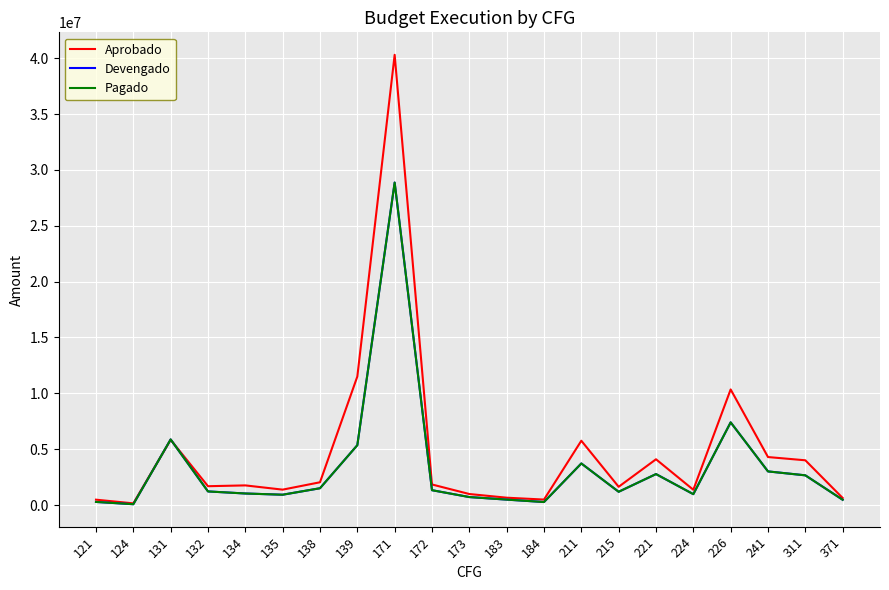

Is the value of Devengado at 226 greater than the value of Aprobado at 121?

Yes